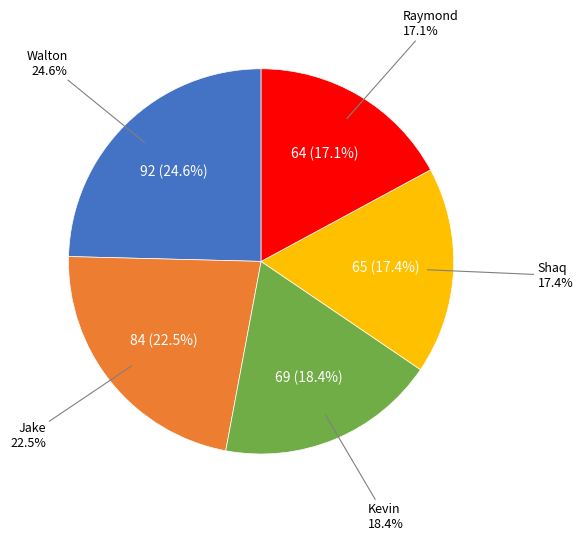

Rank the categories by value from lowest to highest.

Raymond, Shaq, Kevin, Jake, Walton